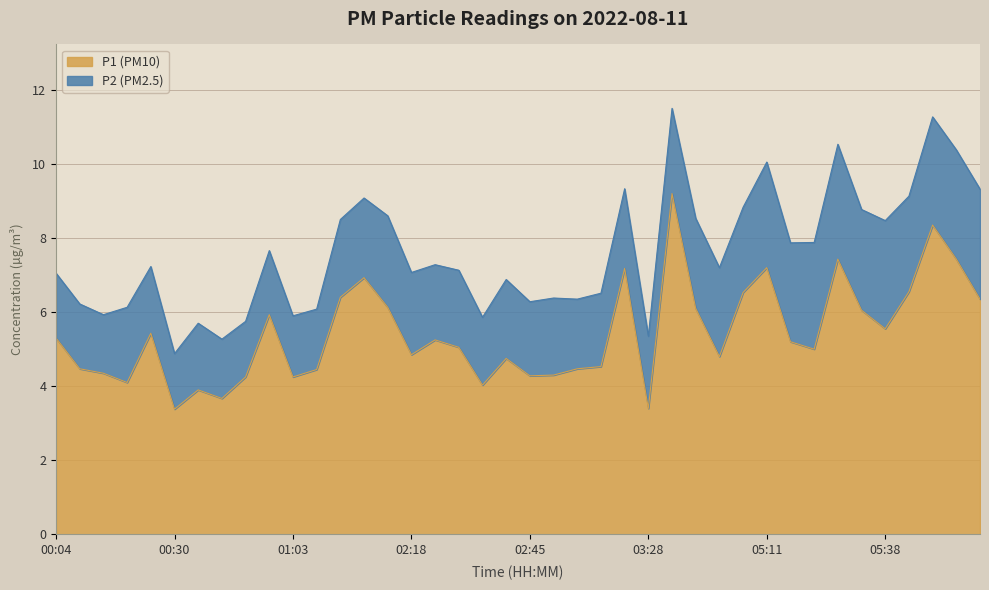

Reading right to left, extract all data points from this chart.

06:00=6.3	05:55=7.4	05:49=8.3	05:44=6.5	05:38=5.5	05:33=6.0	05:28=7.4	05:22=5.0	05:17=5.2	05:11=7.2	05:00=6.5	04:33=4.8	04:27=6.1	03:33=9.2	03:28=3.4	03:17=7.2	03:06=4.5	03:01=4.5	02:50=4.3	02:45=4.3	02:40=4.8	02:35=4.0	02:29=5.0	02:24=5.2	02:18=4.8	02:13=6.1	02:07=6.9	01:46=6.4	01:08=4.5	01:03=4.2	00:51=5.9	00:46=4.2	00:40=3.7	00:35=3.9	00:30=3.4	00:25=5.4	00:19=4.1	00:14=4.3	00:09=4.5	00:04=5.3